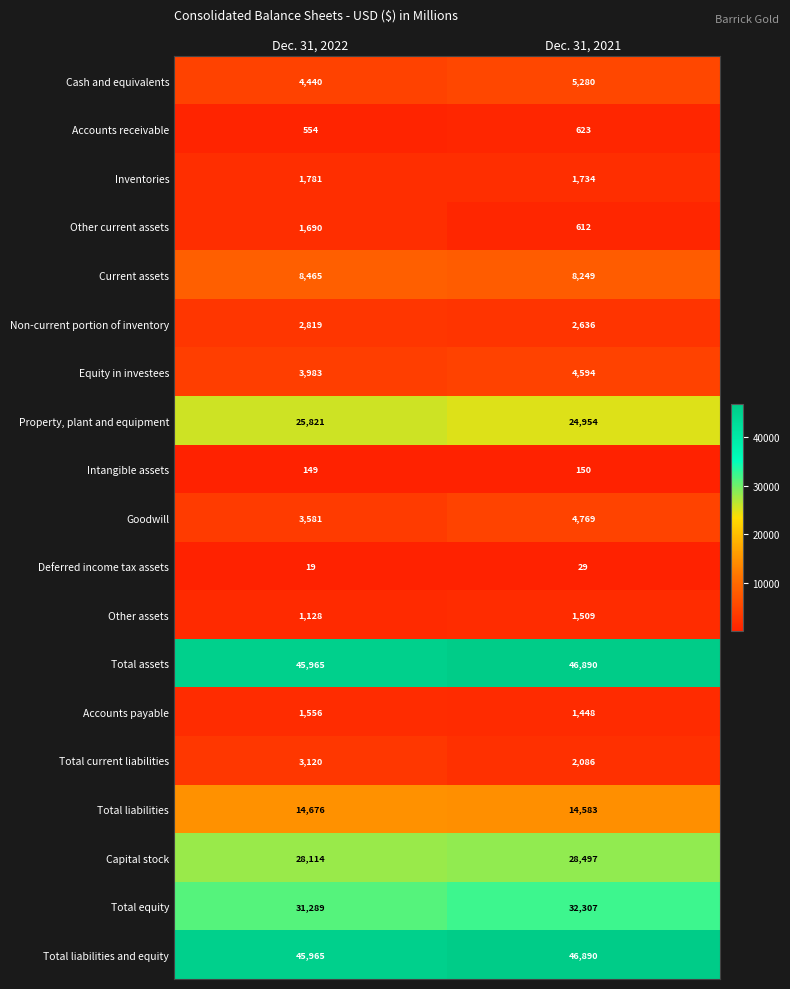

Rank the categories by Equity in investees value from lowest to highest.

Dec. 31, 2022, Dec. 31, 2021